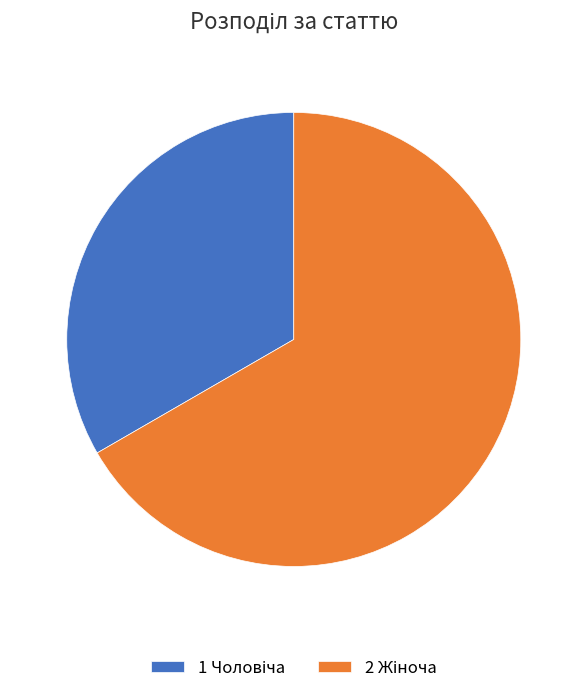

Is there a majority slice in this chart?

Yes